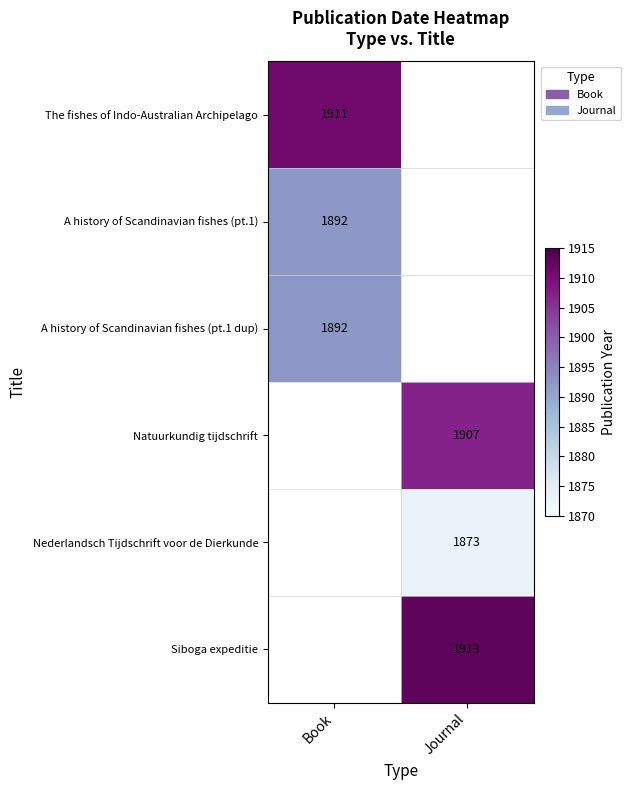

The value of Natuurkundig tijdschrift at Journal is 1907. True or false?

True